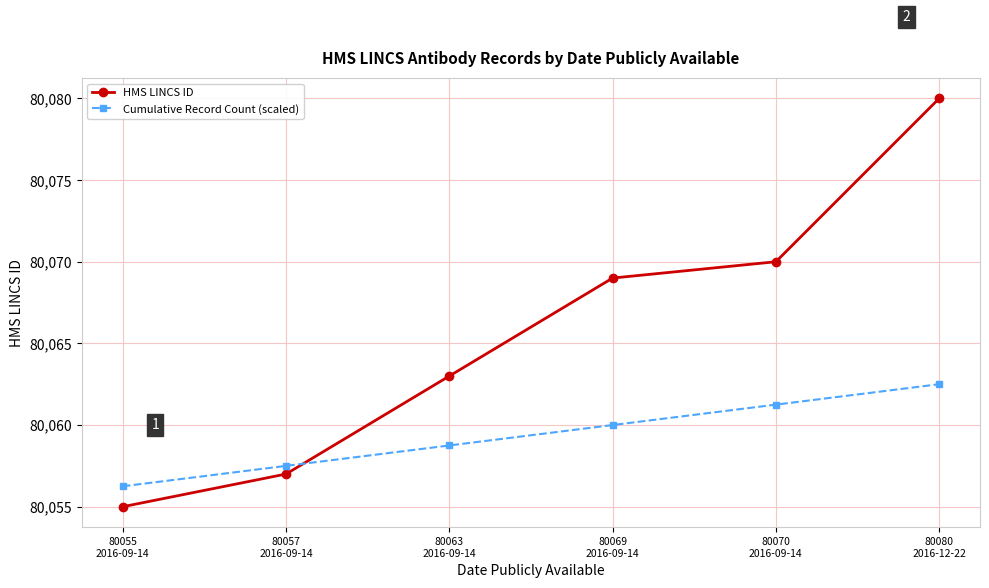

Rank the series at 80080
2016-12-22 from highest to lowest value.

HMS LINCS ID, Cumulative Record Count (scaled)